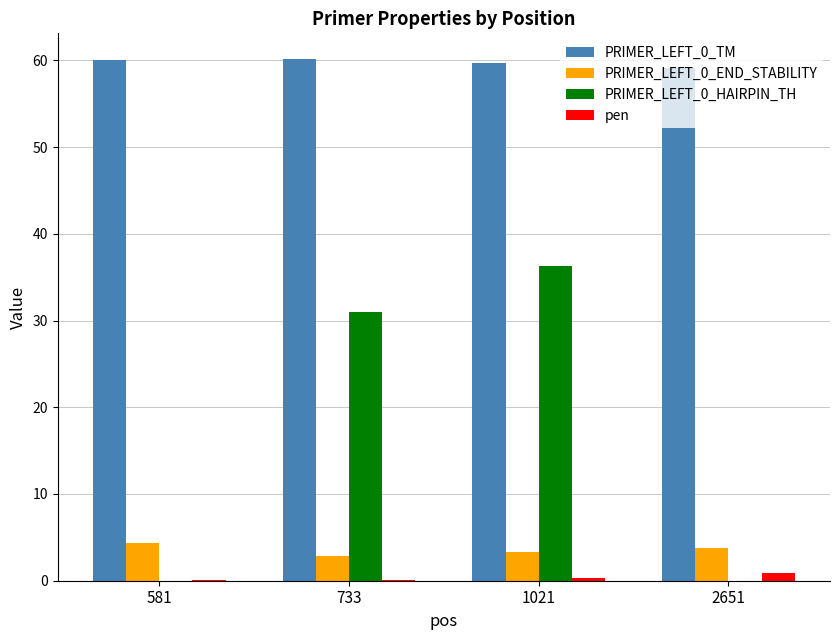

What is the highest value of the PRIMER_LEFT_0_TM series?

60.1